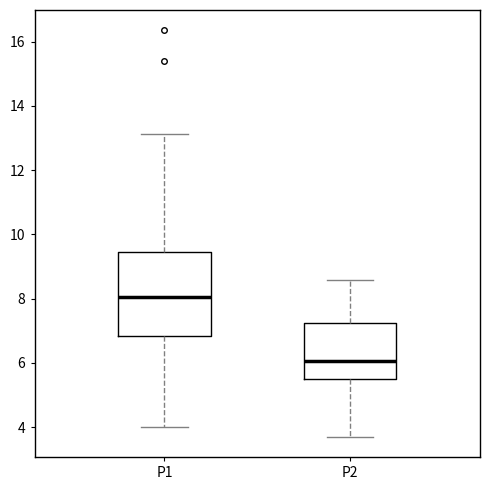

Which box's median line is the lowest?

P2